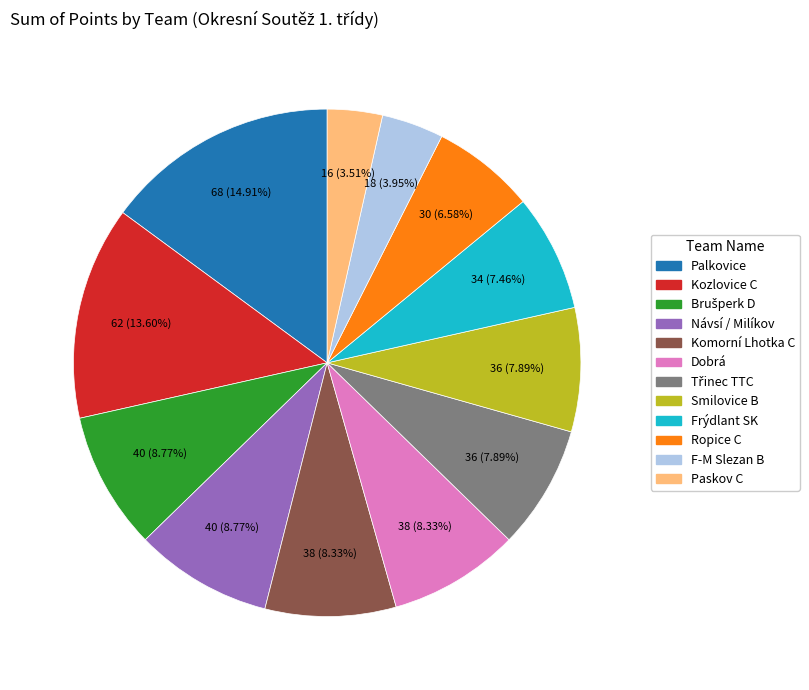

To the nearest percent, what is the combined percentage of Ropice C and Frýdlant SK?

14%